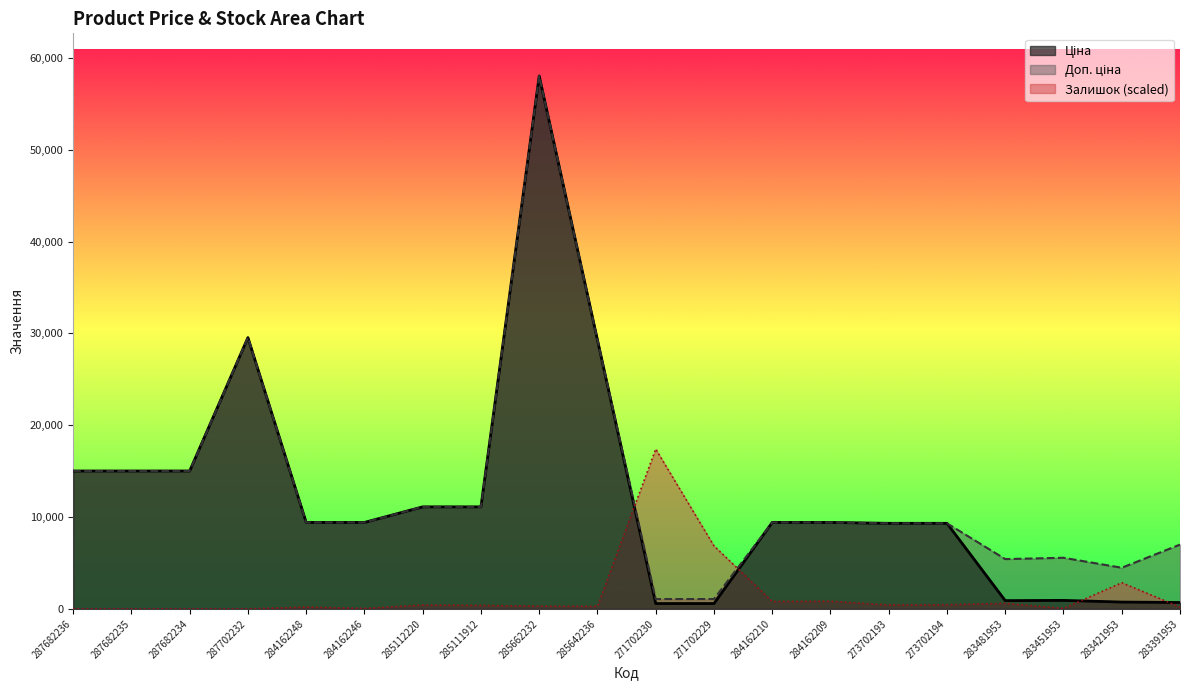

What is the total value across all series at 285112220?

22656.1